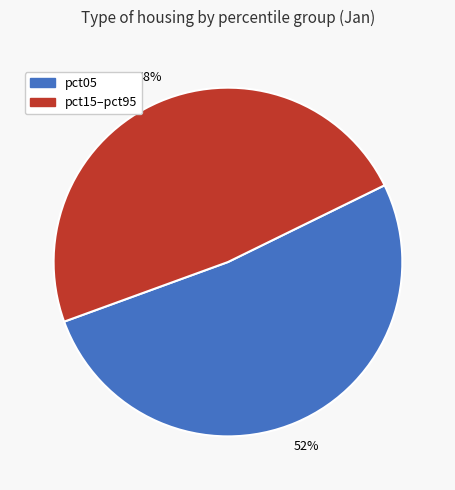

To the nearest percent, what is the average slice percentage?

50%